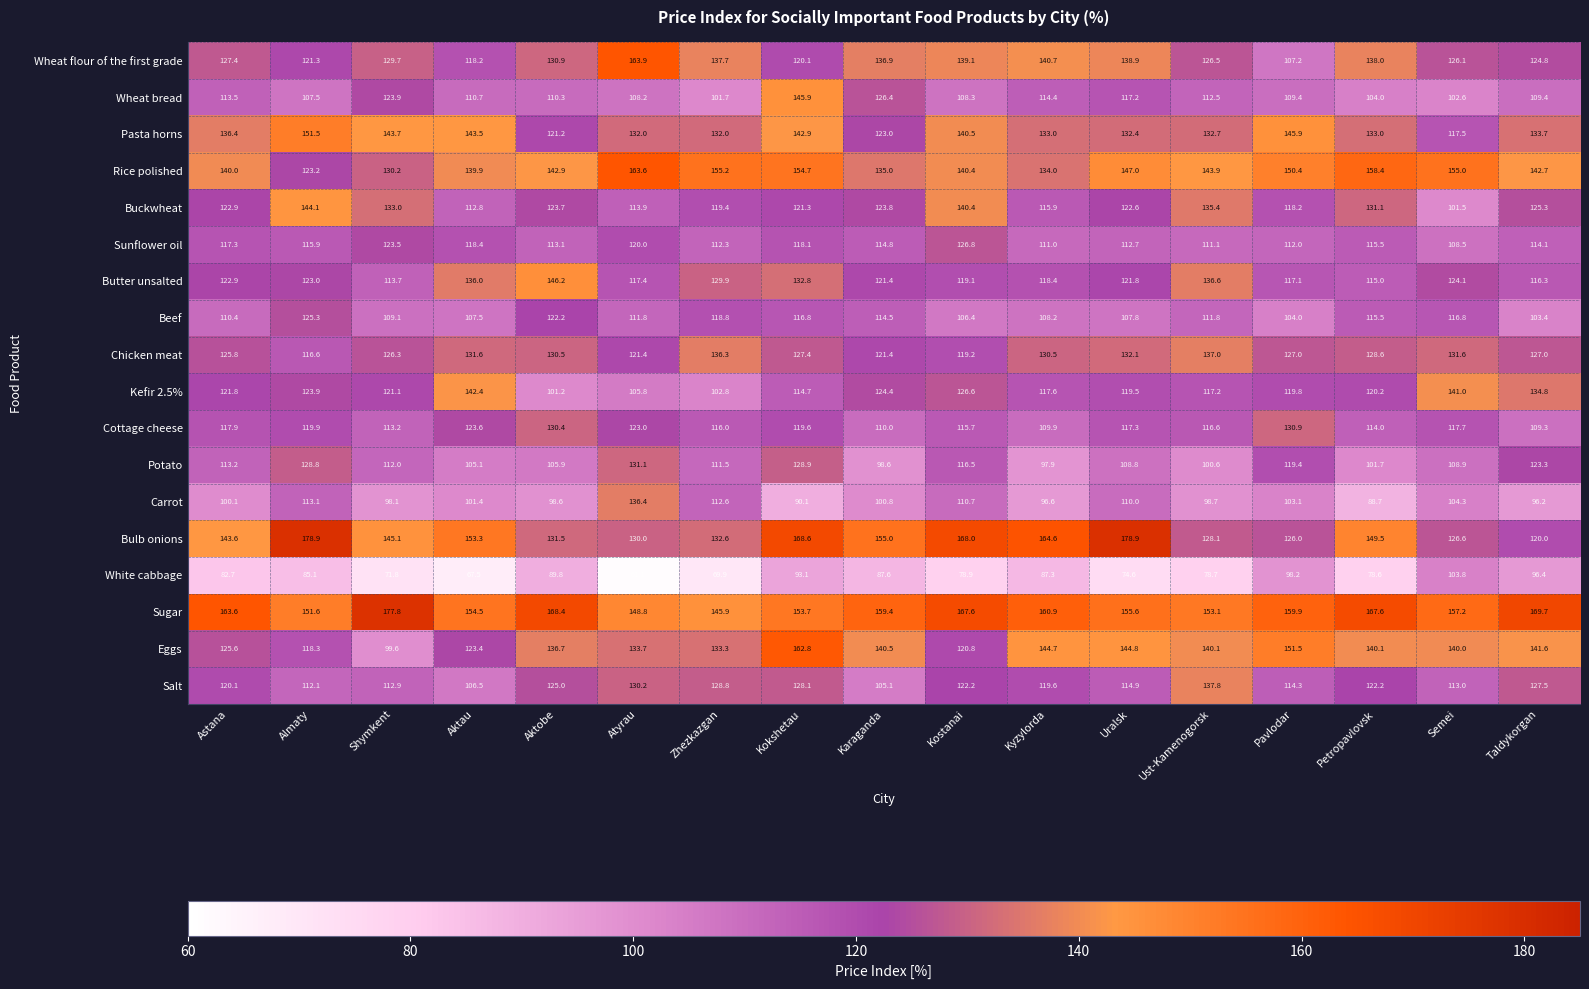

At how many categories does at least one series exceed 137?

17